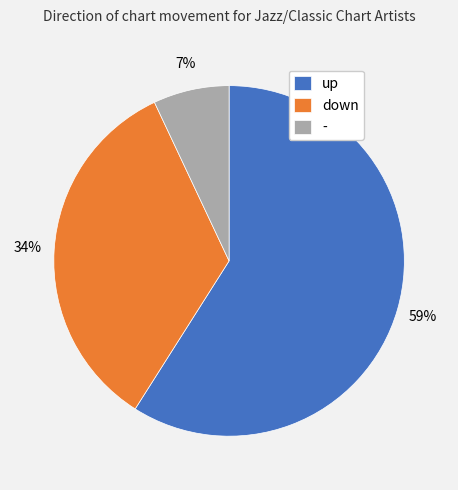

Is it true that up is 73% of the pie?

False